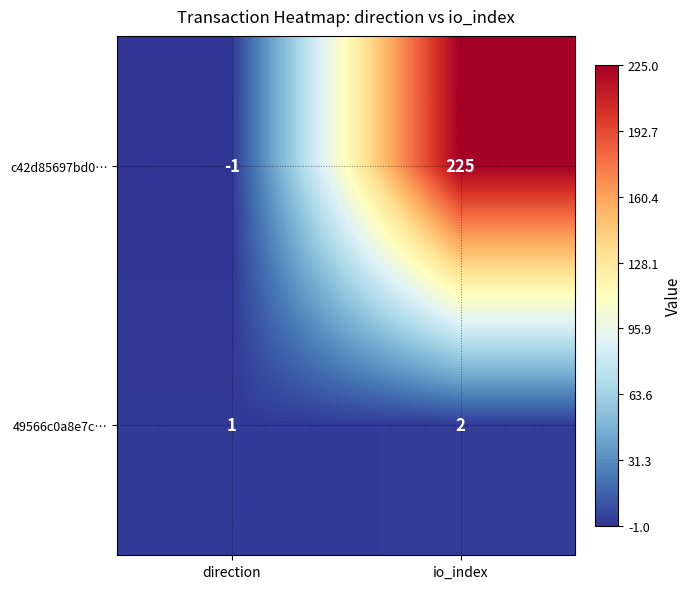

How many categories are shown in the chart?

2